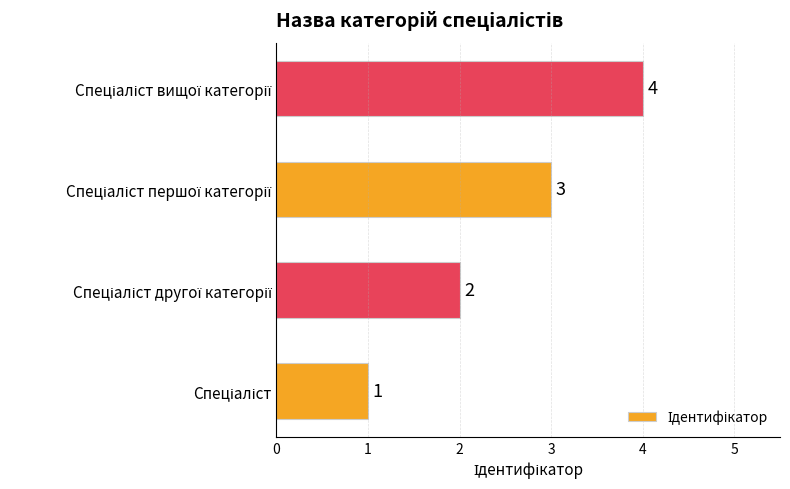

What is the sum of all values?

10